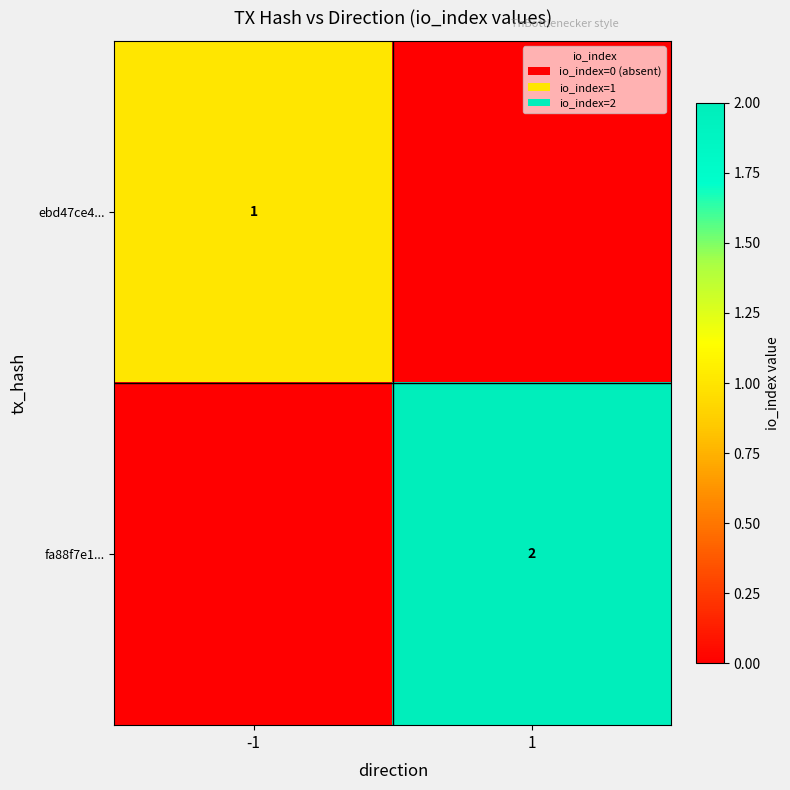

What is the total value across all series at -1?

1